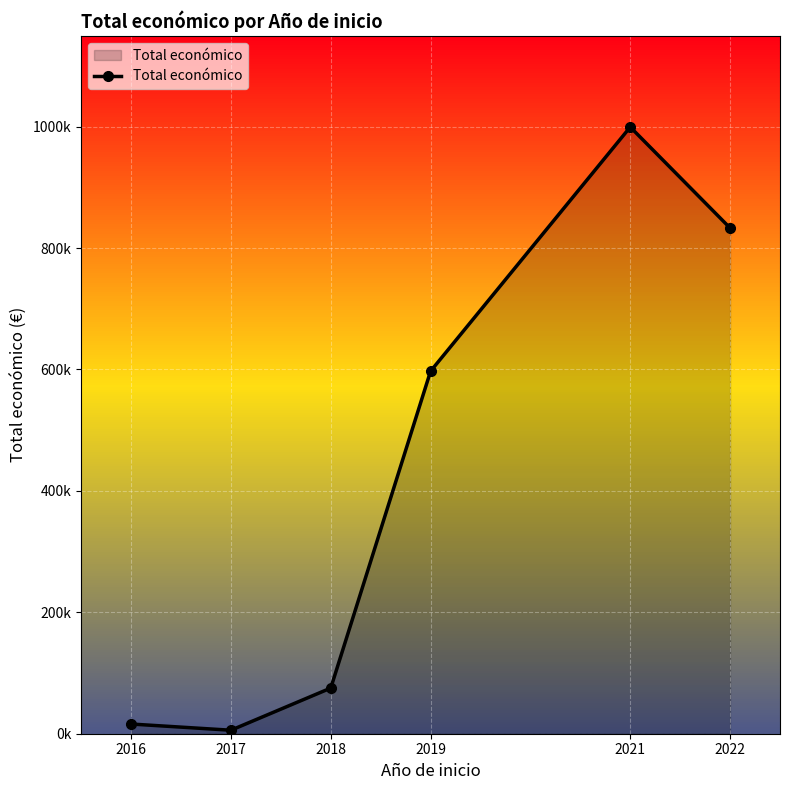

Does the chart have visible grid lines?

Yes